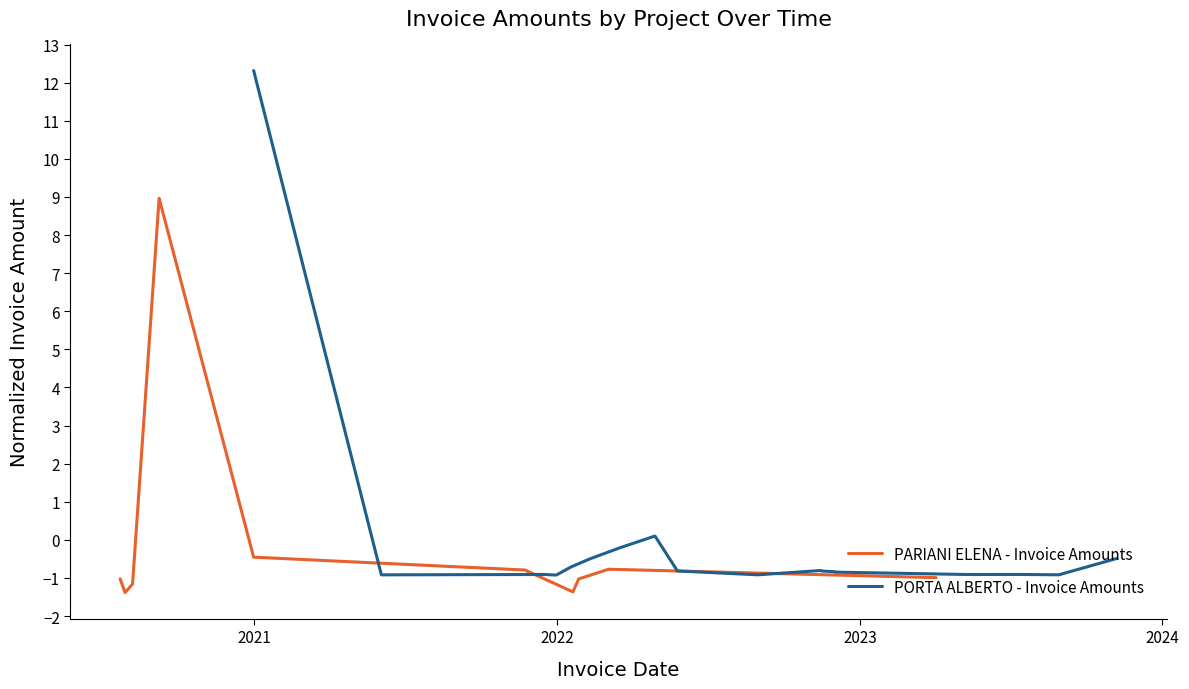

Is this an area chart (filled region under the line)?

No